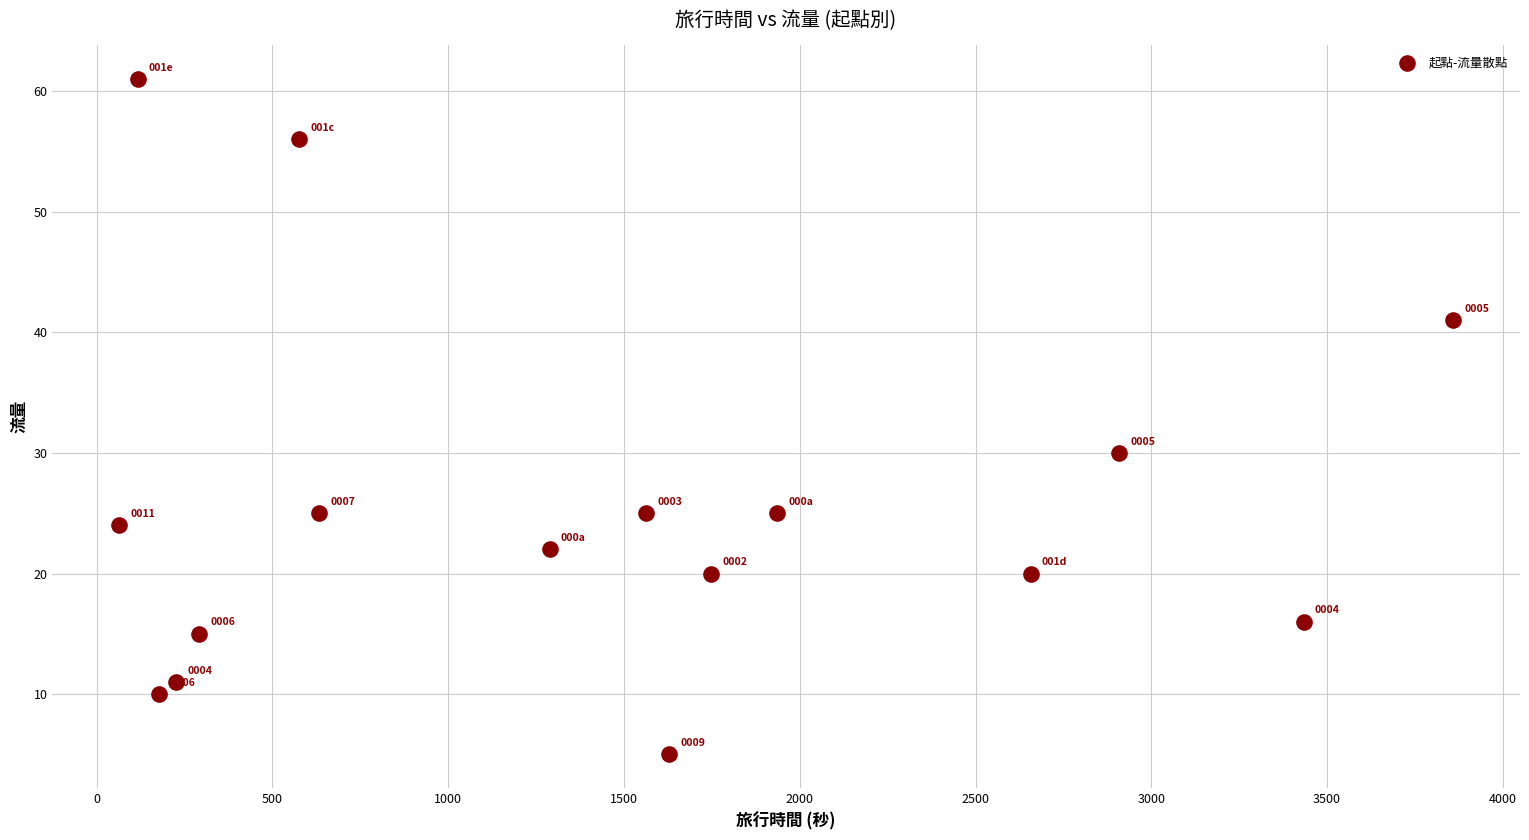

What Y value in the scatter plot is closest to 33?

30